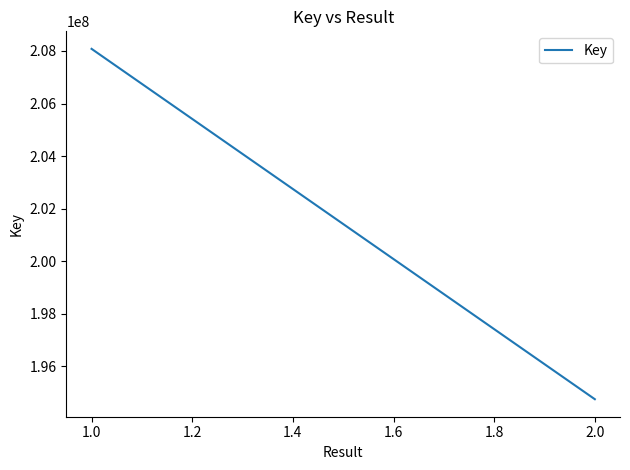

What is the average value?

201416985